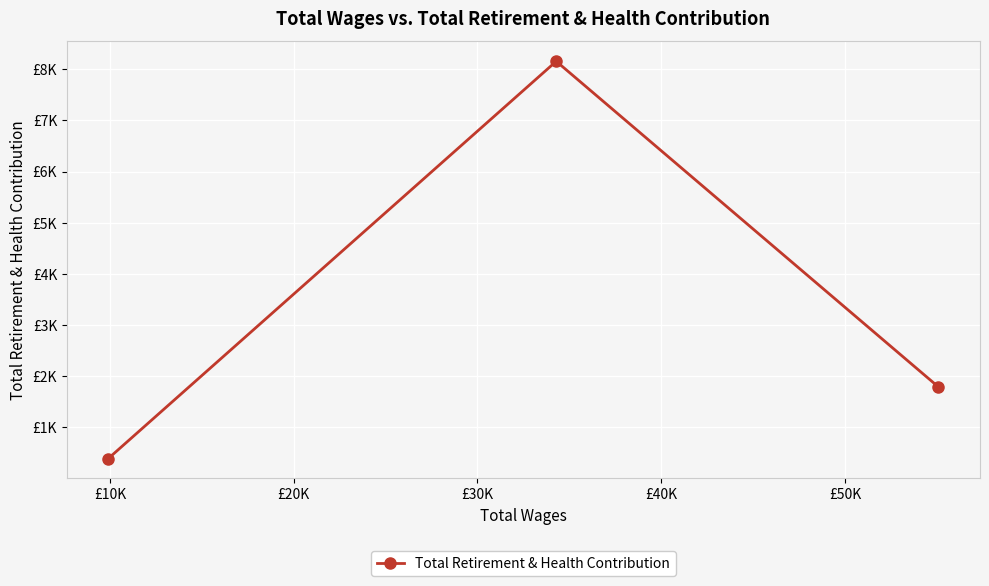

Is this an area chart (filled region under the line)?

No